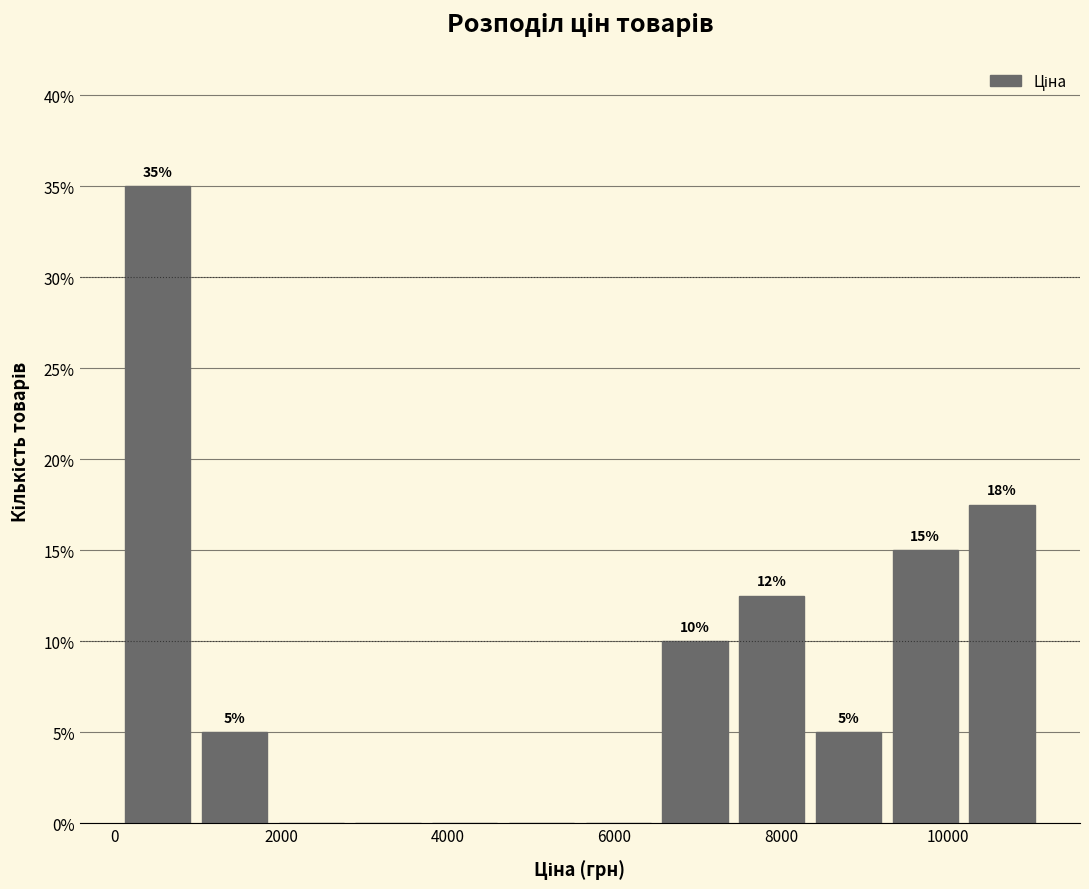

Which range on the x-axis has the tallest bar?

0 to 1000